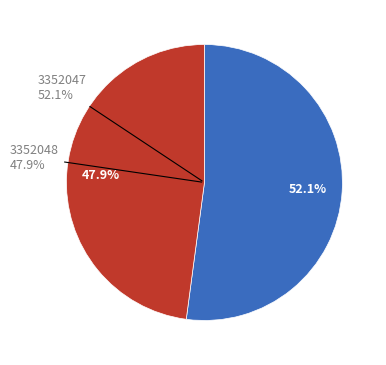

How many segments does this pie chart have?

2